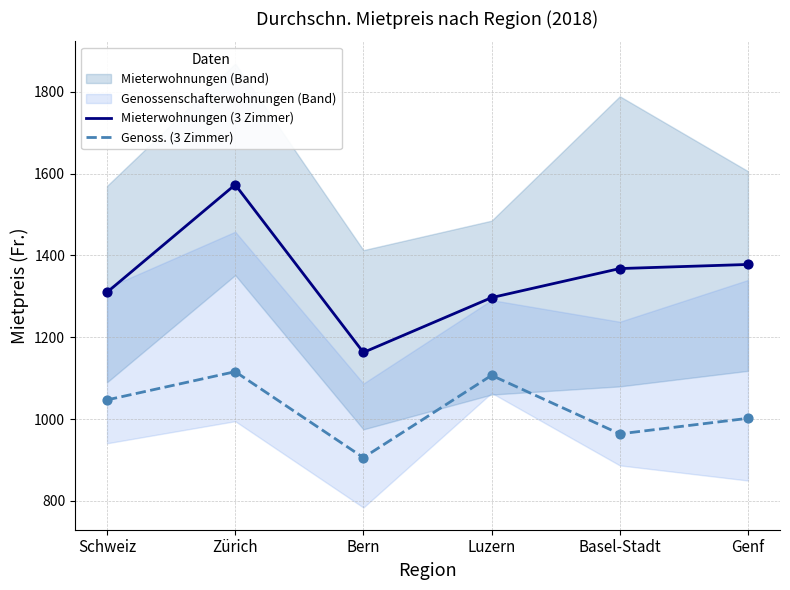

Which series has the largest total across all categories?

Mieterwohnungen (3 Zimmer)